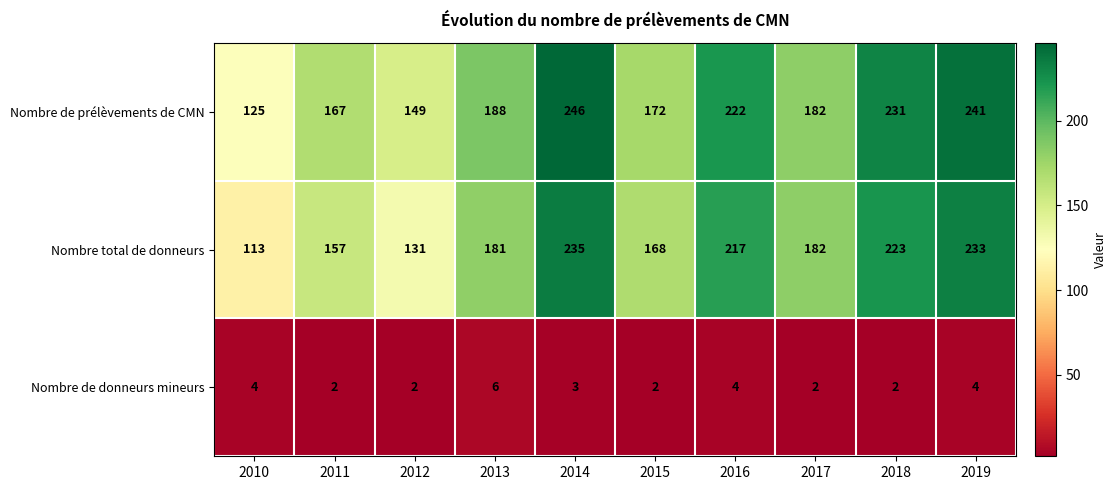

At which category is the sum across all series the highest?

2014